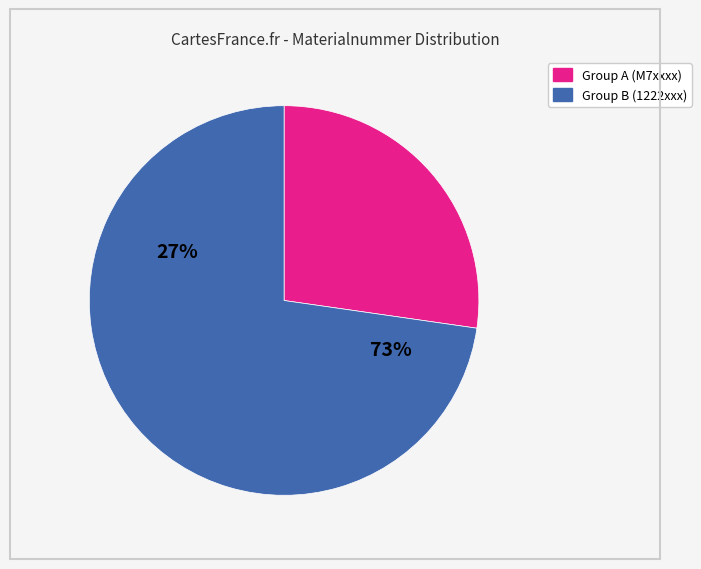

Does 1222991 account for over 50% of the chart?

No